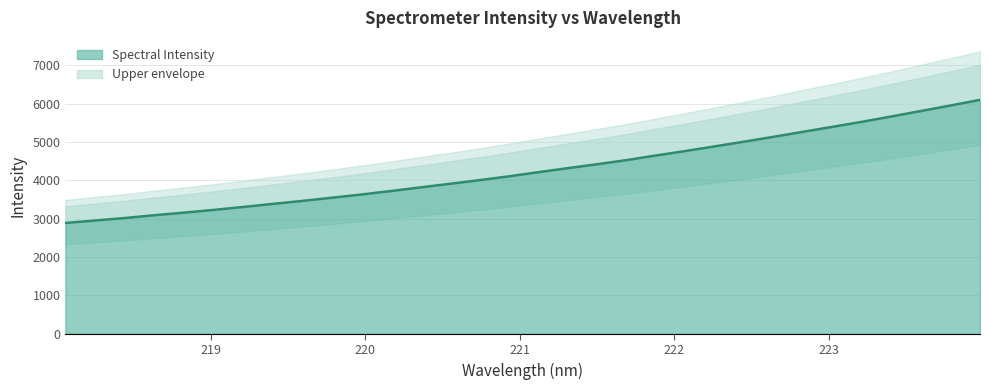

Reading right to left, what are all the values shown in this chart?

223.9802=6100.7	223.7895=5953.5	223.5987=5811.1	223.408=5669.3	223.2172=5529.5	223.0264=5399.0	222.8355=5268.6	222.6447=5137.7	222.4538=5011.3	222.263=4887.9	222.0721=4766.3	221.8812=4649.5	221.6902=4528.7	221.4993=4421.1	221.3083=4318.1	221.1174=4212.6	220.9264=4104.4	220.7354=4004.9	220.5444=3910.0	220.3533=3815.9	220.1623=3721.2	219.9712=3630.8	219.7801=3547.0	219.589=3463.7	219.3979=3386.1	219.2067=3306.1	219.0156=3229.6	218.8244=3158.7	218.6332=3091.9	218.442=3018.5	218.2508=2954.5	218.0596=2891.1